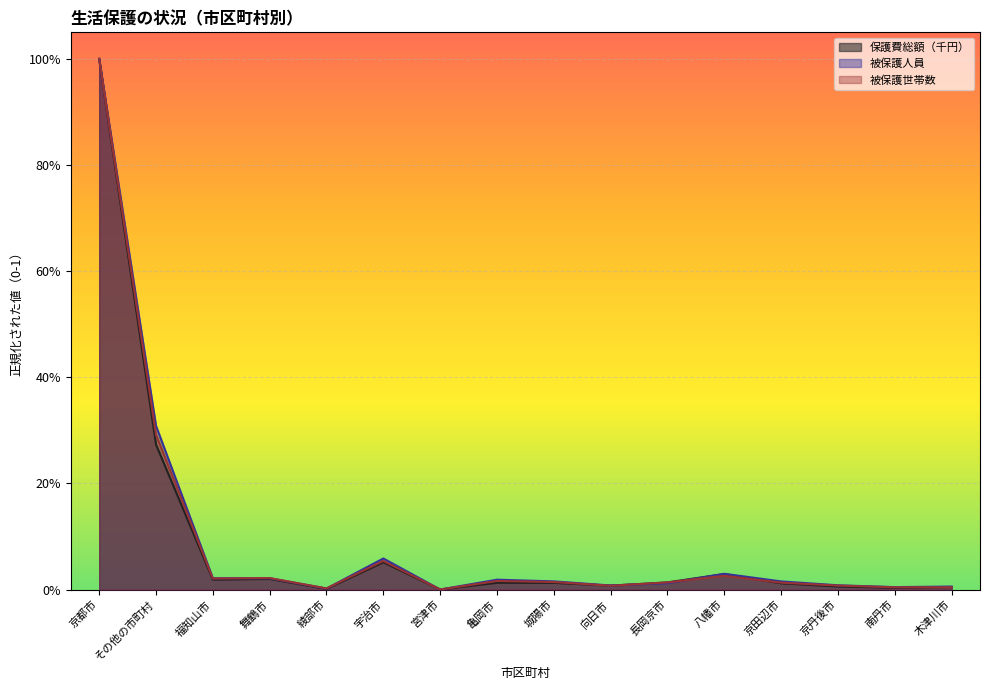

What value does the 被保護人員 series have at 京都市?

1.0